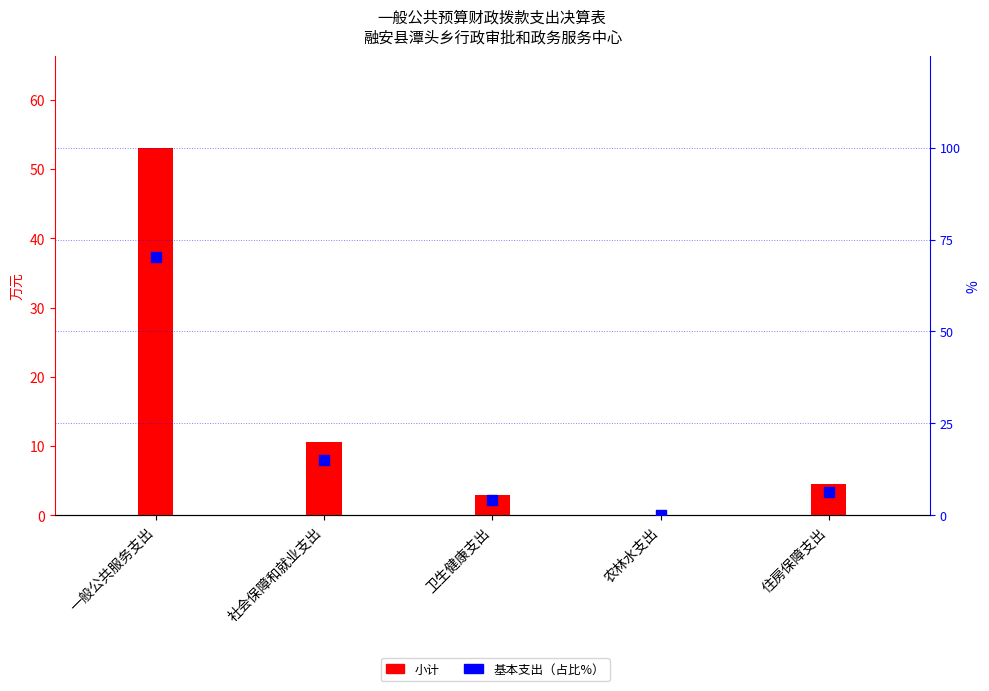

Which series has the largest total across all categories?

基本支出（占比%）